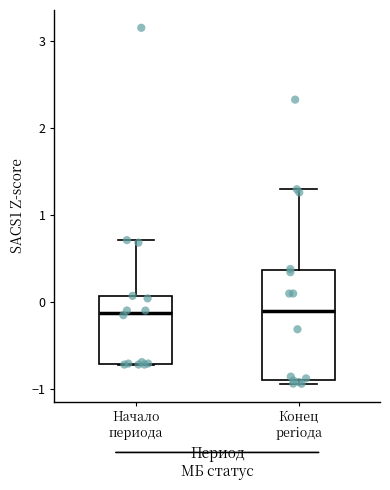

Reading left to right, transcribe this box plot: for each box, give where its median line is, the range the box spans, and where its two whiskers end, as read against the y-axis. The values are not printed on the chart, so give them approximately, as read against the axis.

Начало периода: median -0.1, box -0.7 to 0.1, whiskers -0.7 to 0.7
Конец periода: median -0.1, box -0.9 to 0.4, whiskers -0.9 (just below the box's lower edge) to 1.3